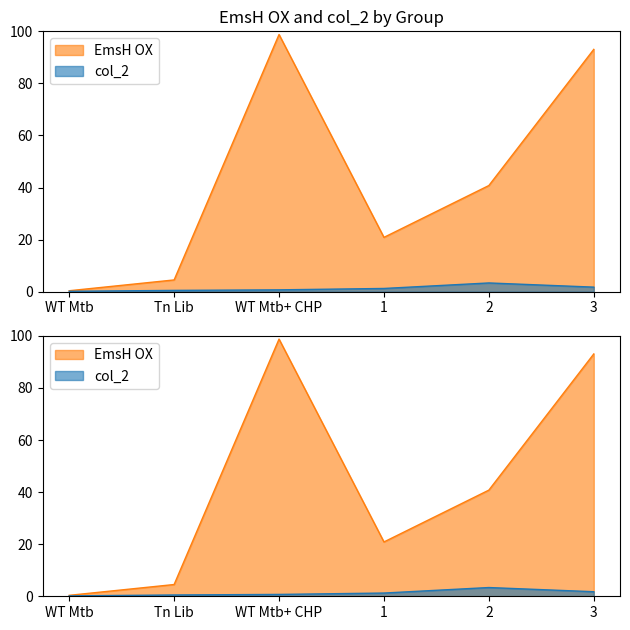

Rank the series by their maximum value, from highest to lowest.

EmsH OX, col_2